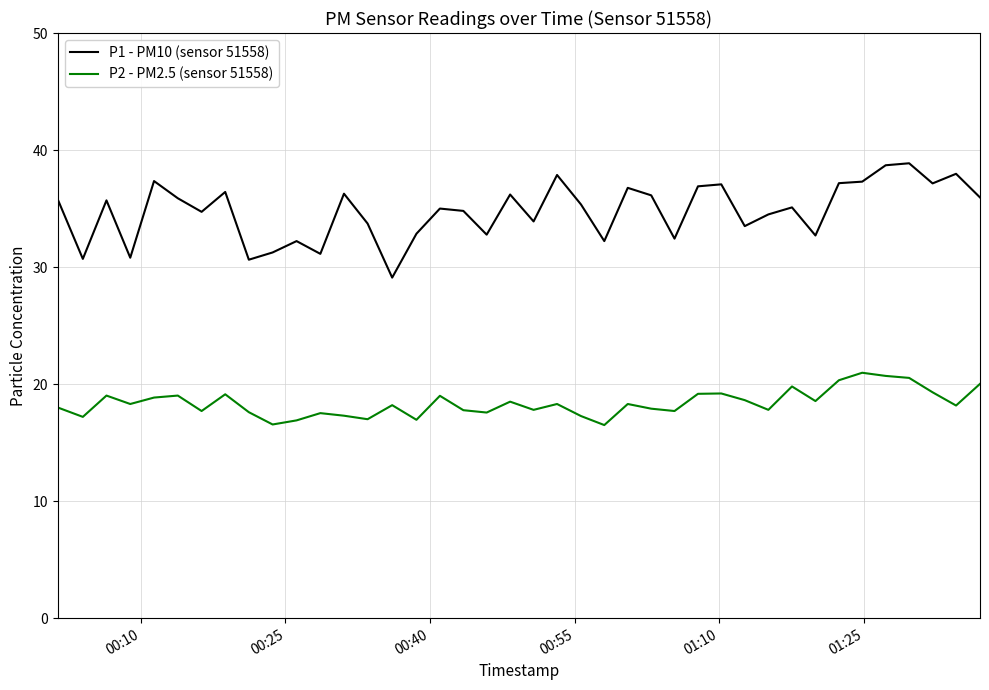

Which series has the largest total across all categories?

P1 - PM10 (sensor 51558)